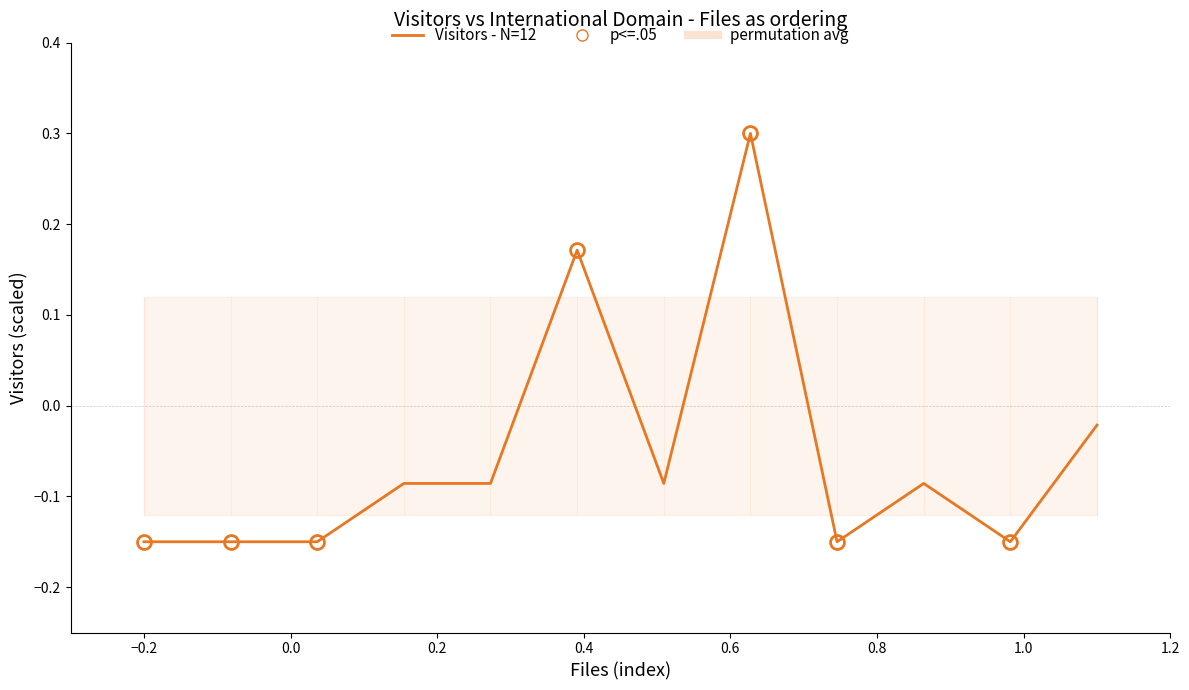

Reading left to right, transcribe all the data shown in this chart.

-0.1	-0.1	-0.1	-0.1	-0.1	0.2	-0.1	0.3	-0.1	-0.1	-0.1	-0.0